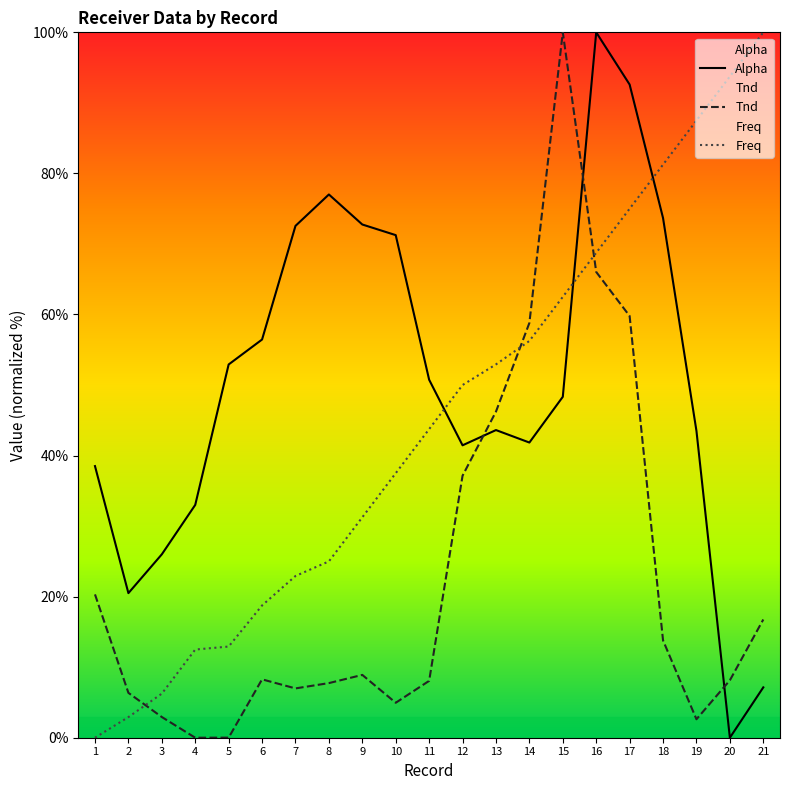

What is the total value across all series at 8?

109.8